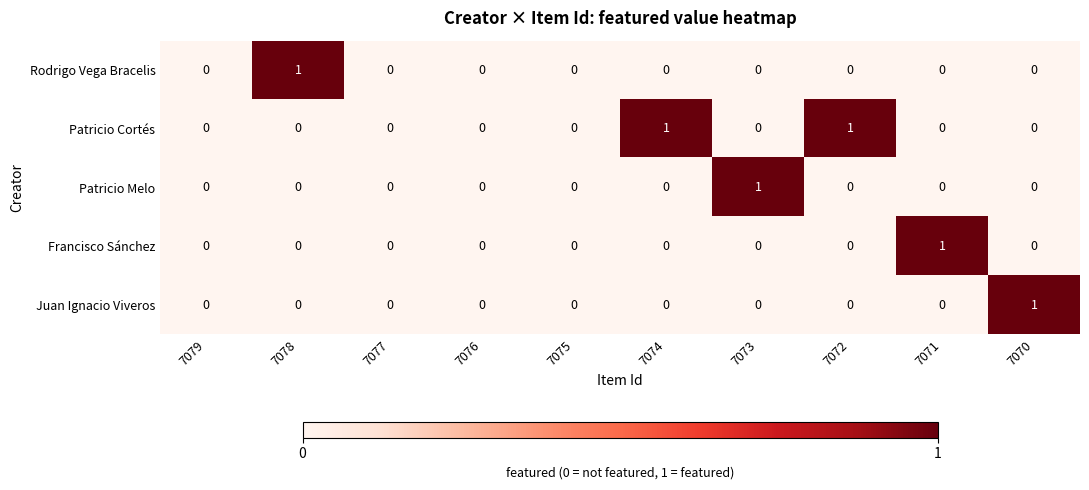

Which category has the highest value in the Rodrigo Vega Bracelis series?

7078